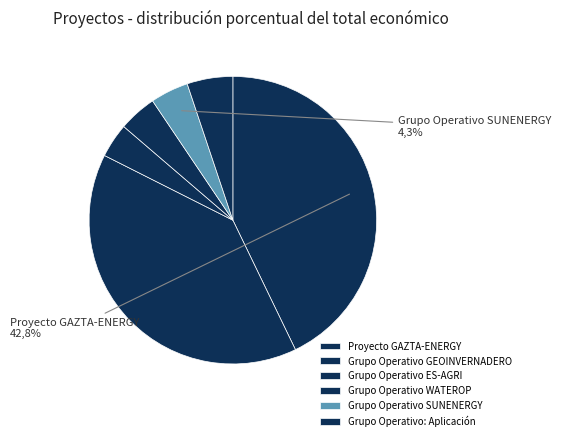

Which slice is the smallest?

Grupo Operativo ES-AGRI